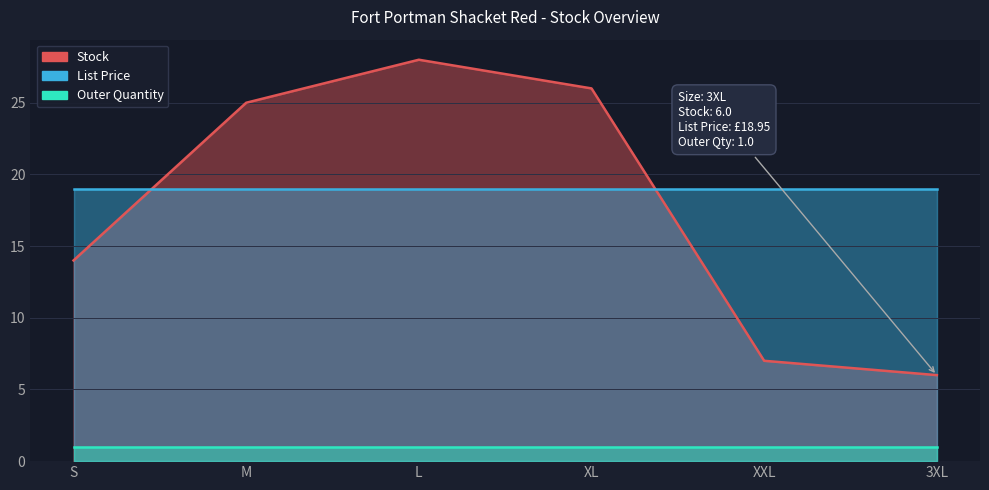

Does the chart have visible grid lines?

Yes